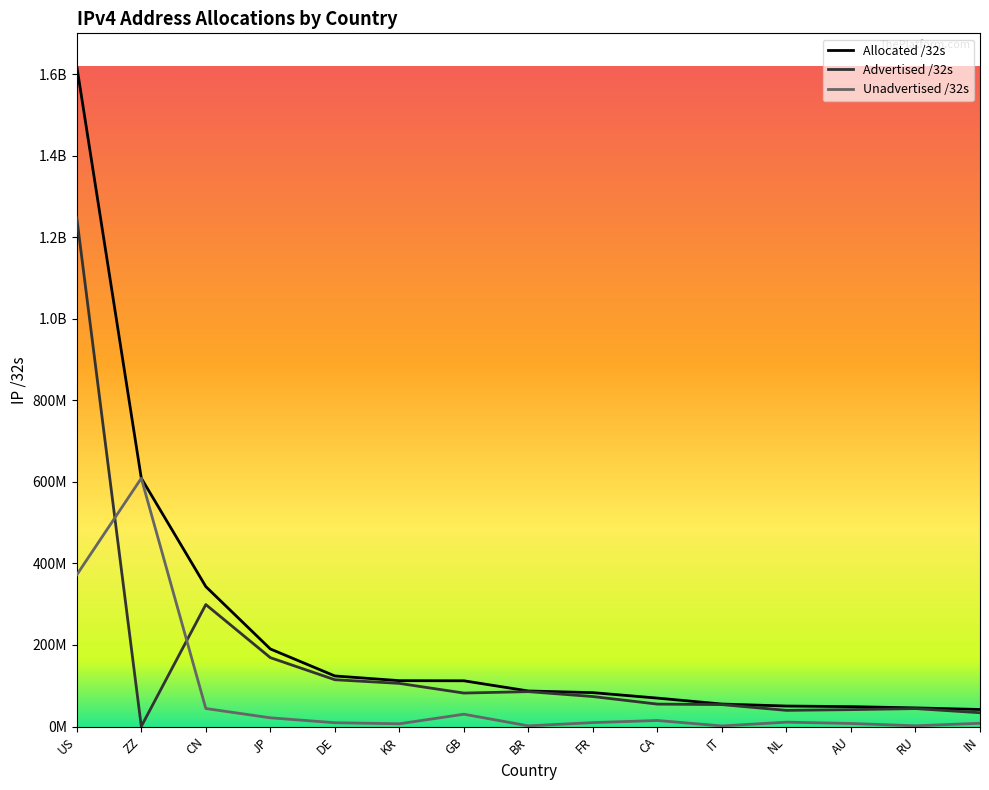

True or false: Advertised /32s and Allocated /32s intersect in this chart.

False